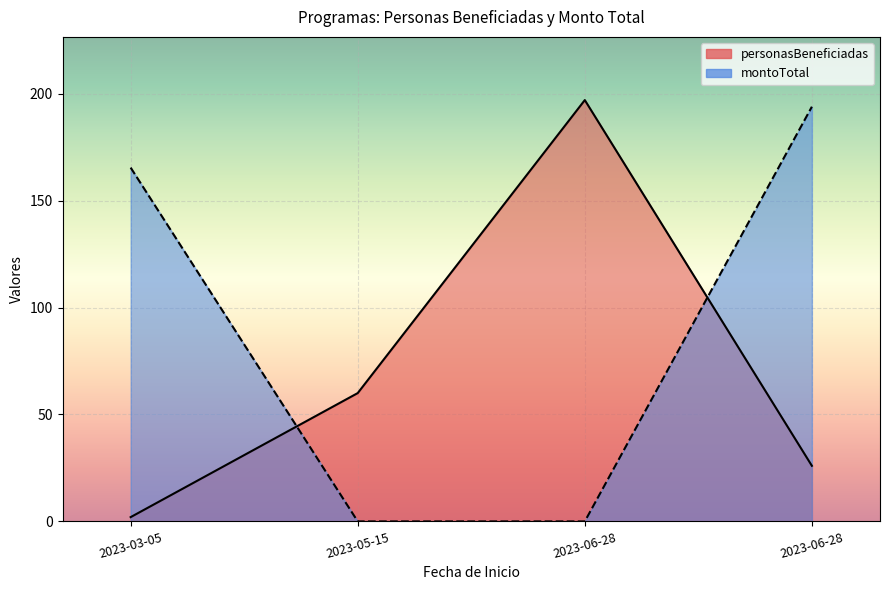

Between 2023-03-05 and 2023-05-15, which is larger?

2023-05-15